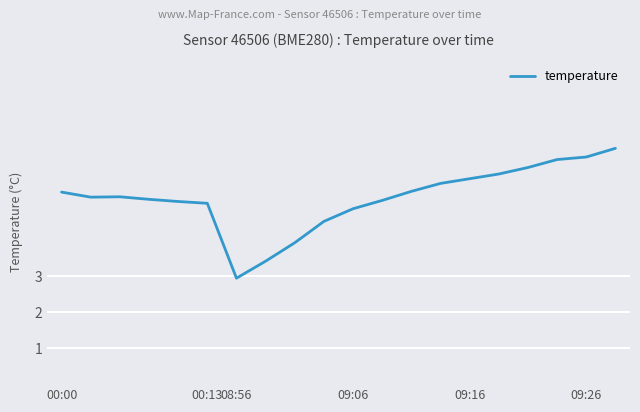

What is the maximum value shown in the chart?

6.5